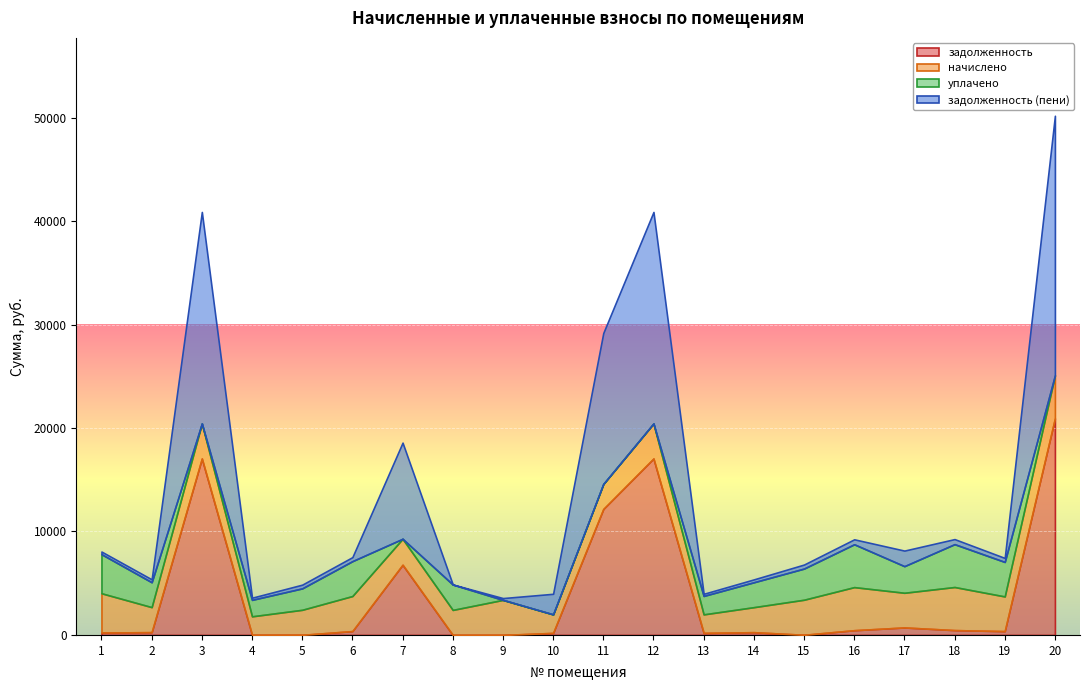

The value of уплачено at 6 is 1364.7. True or false?

False